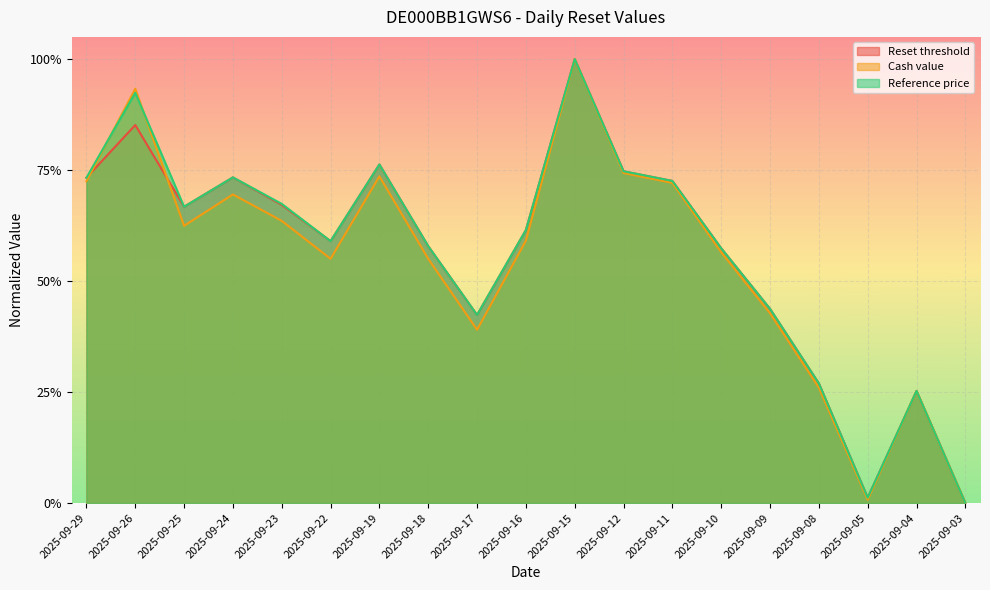

What is the difference between the maximum and minimum values in the Reset threshold series?

1.0